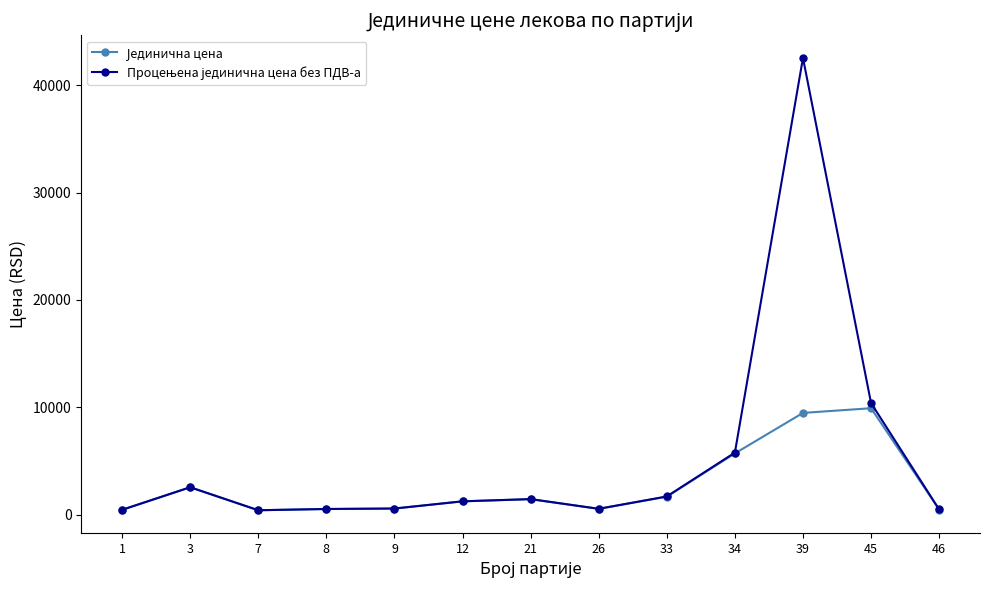

How many data points does each series have?

13